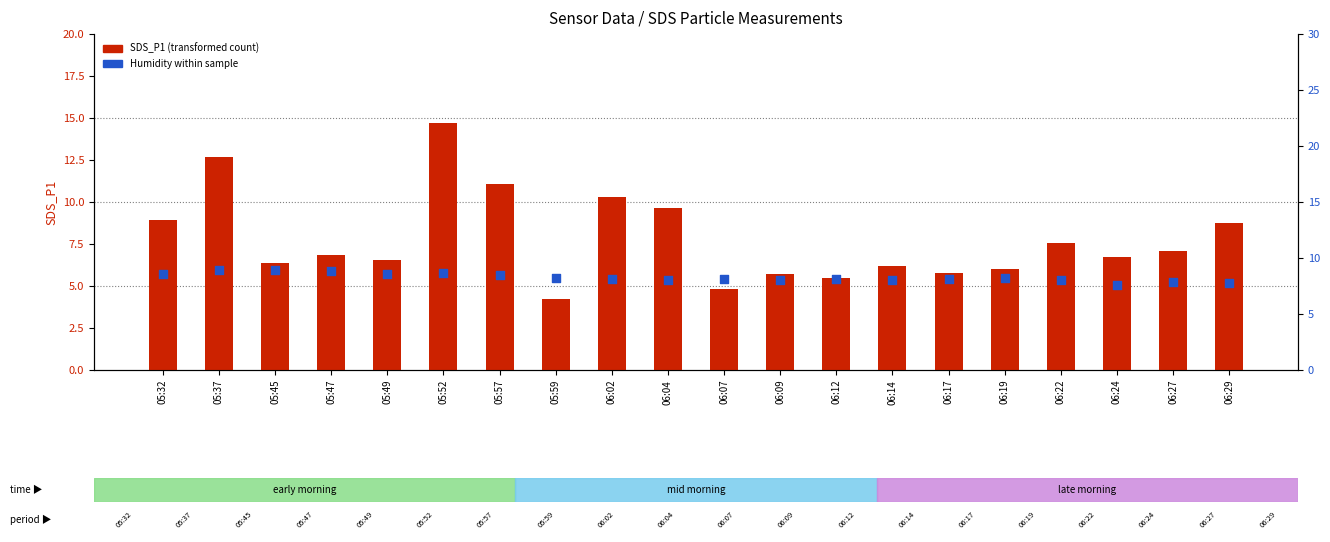

At how many categories does at least one series exceed 61?

20